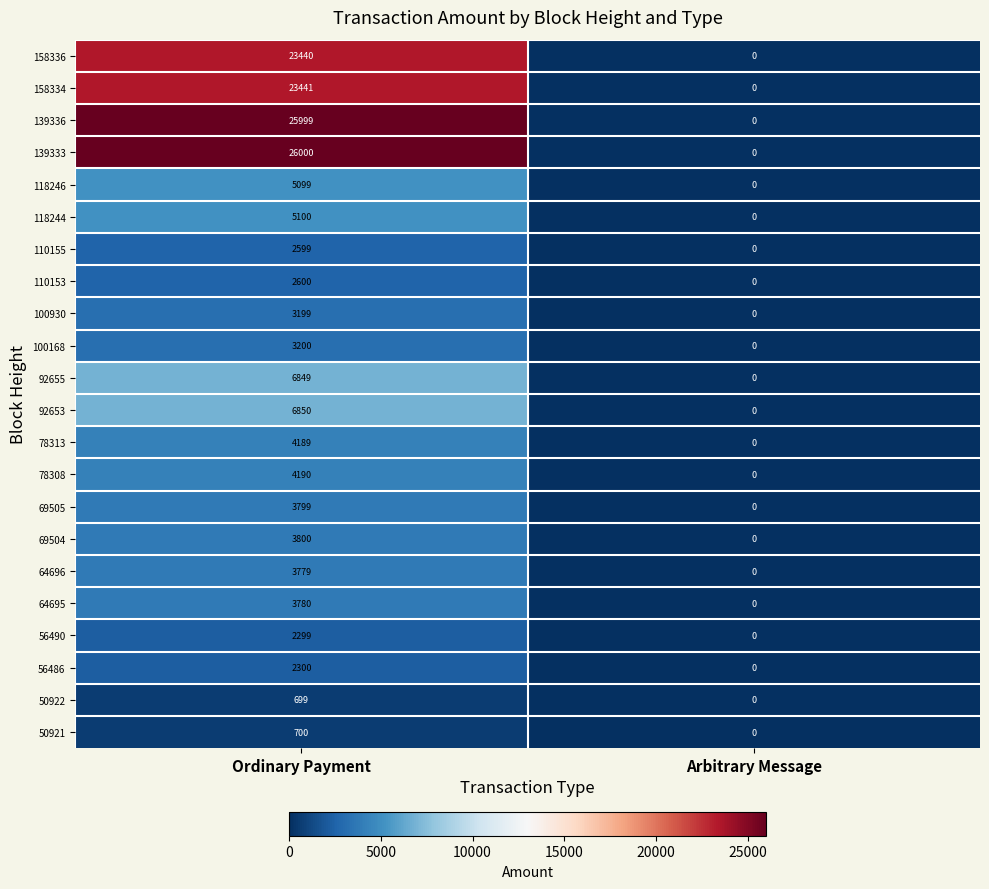

Between Ordinary Payment and Arbitrary Message, which series saw the biggest shift?

139333